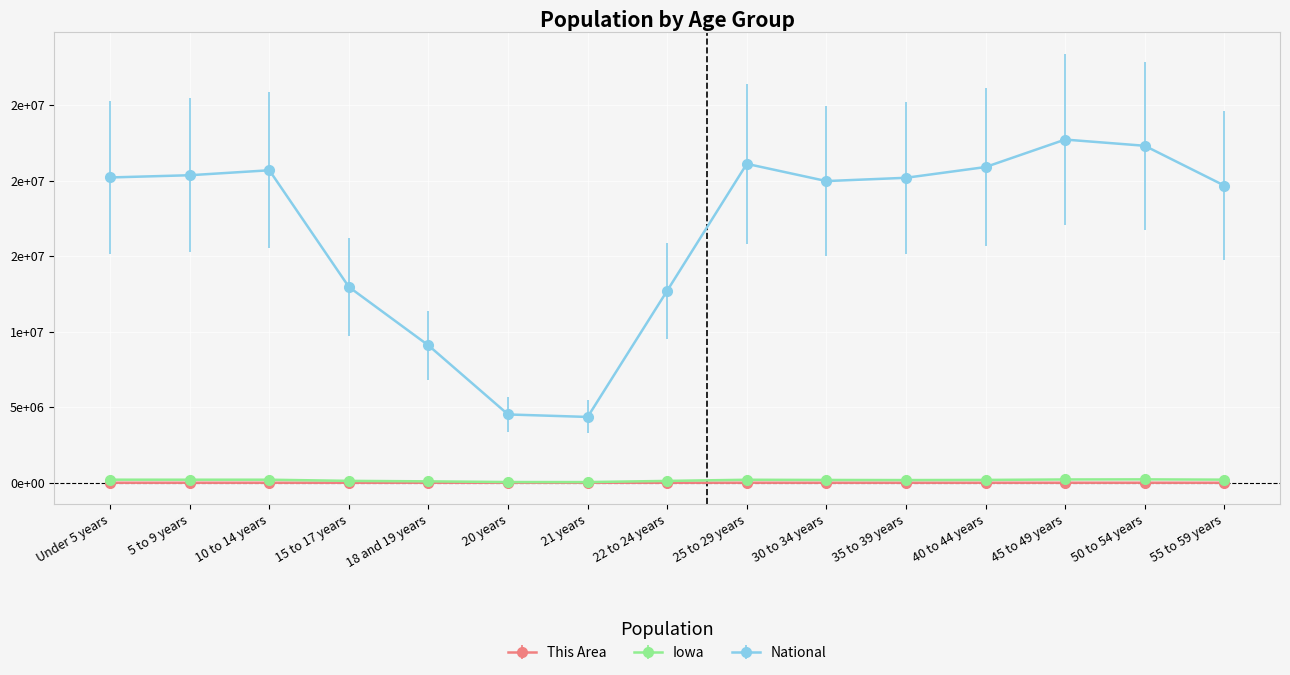

What is the label of the 4th point from the left?

15 to 17 years